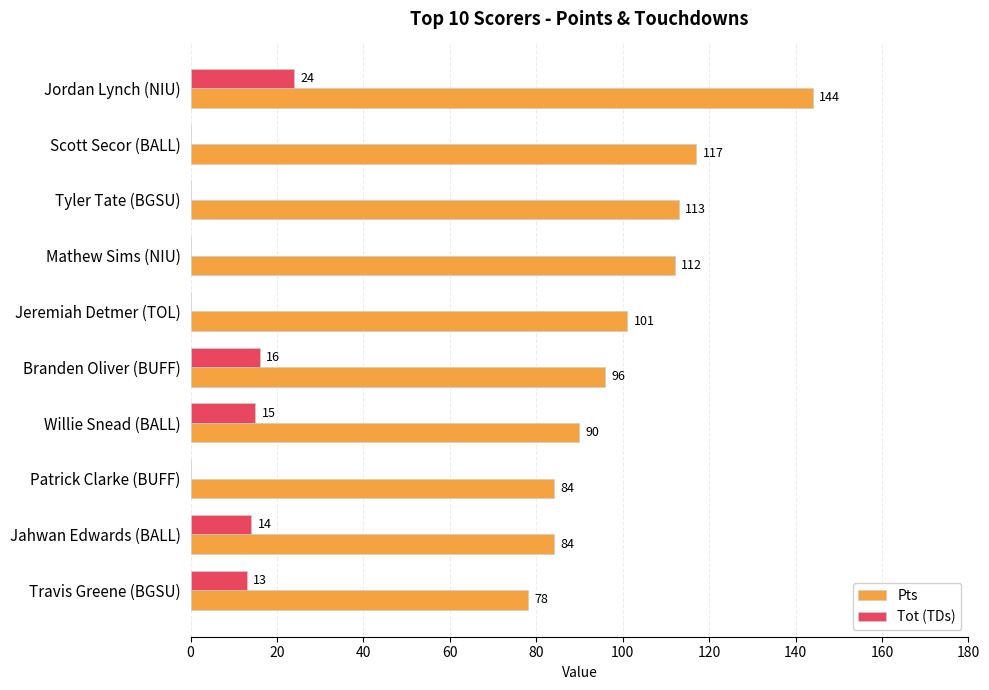

Is the value of Pts at Tyler Tate (BGSU) greater than the value of Tot (TDs) at Willie Snead (BALL)?

Yes